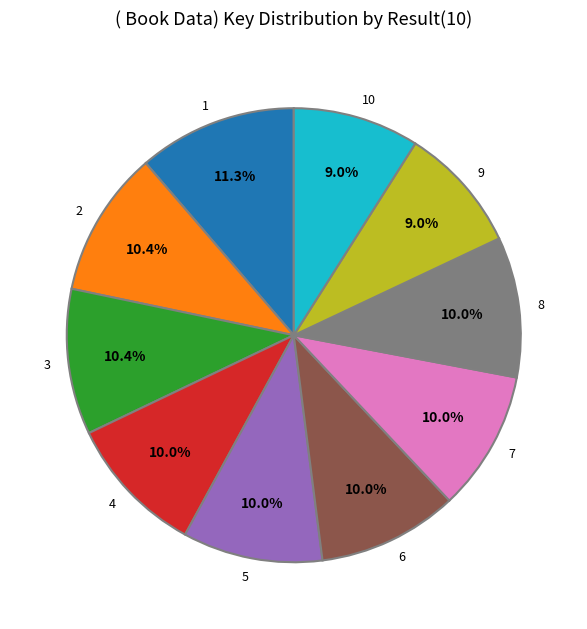

Is there a majority slice in this chart?

No